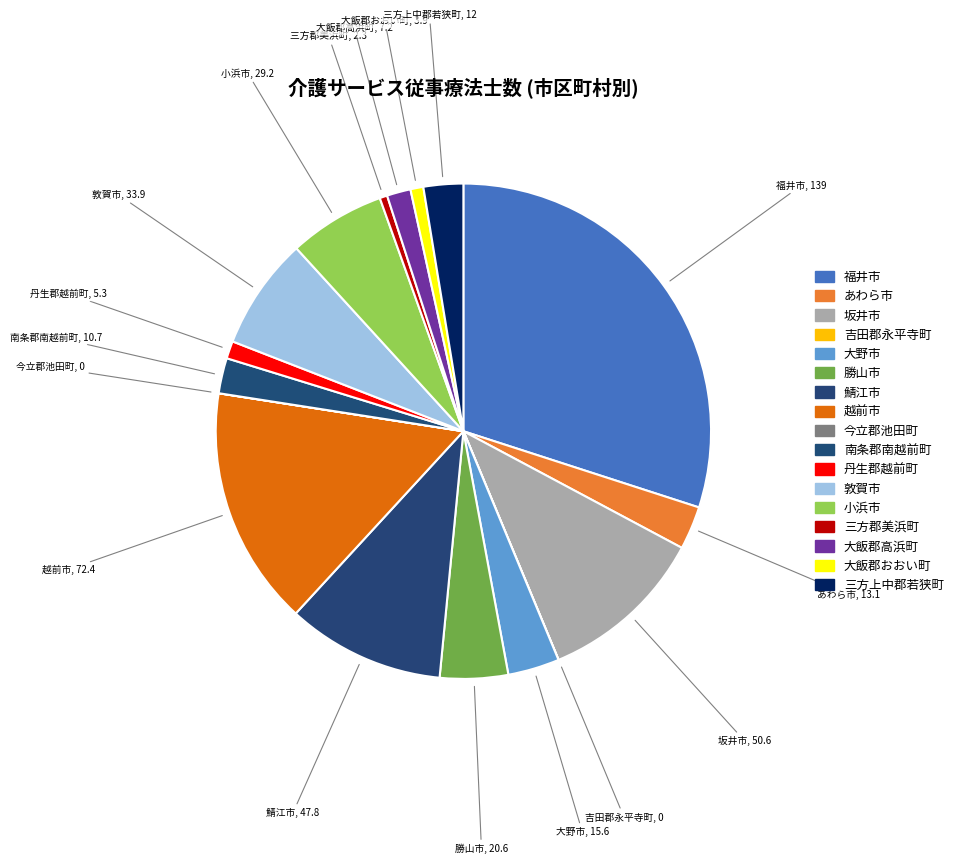

How many slices are in this pie chart?

17